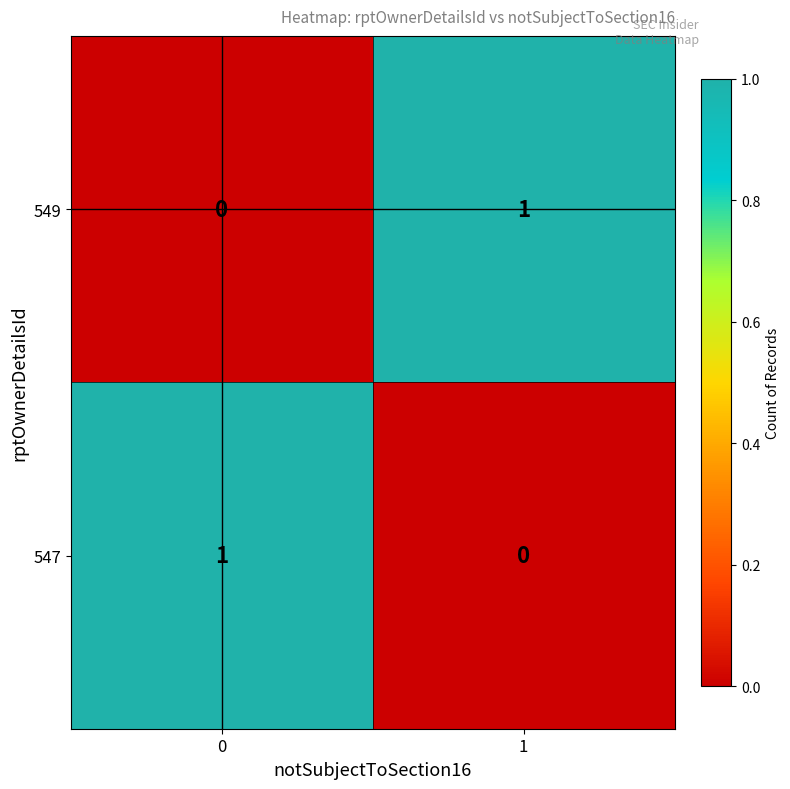

True or false: 549 has a value of 2 at 1.

False